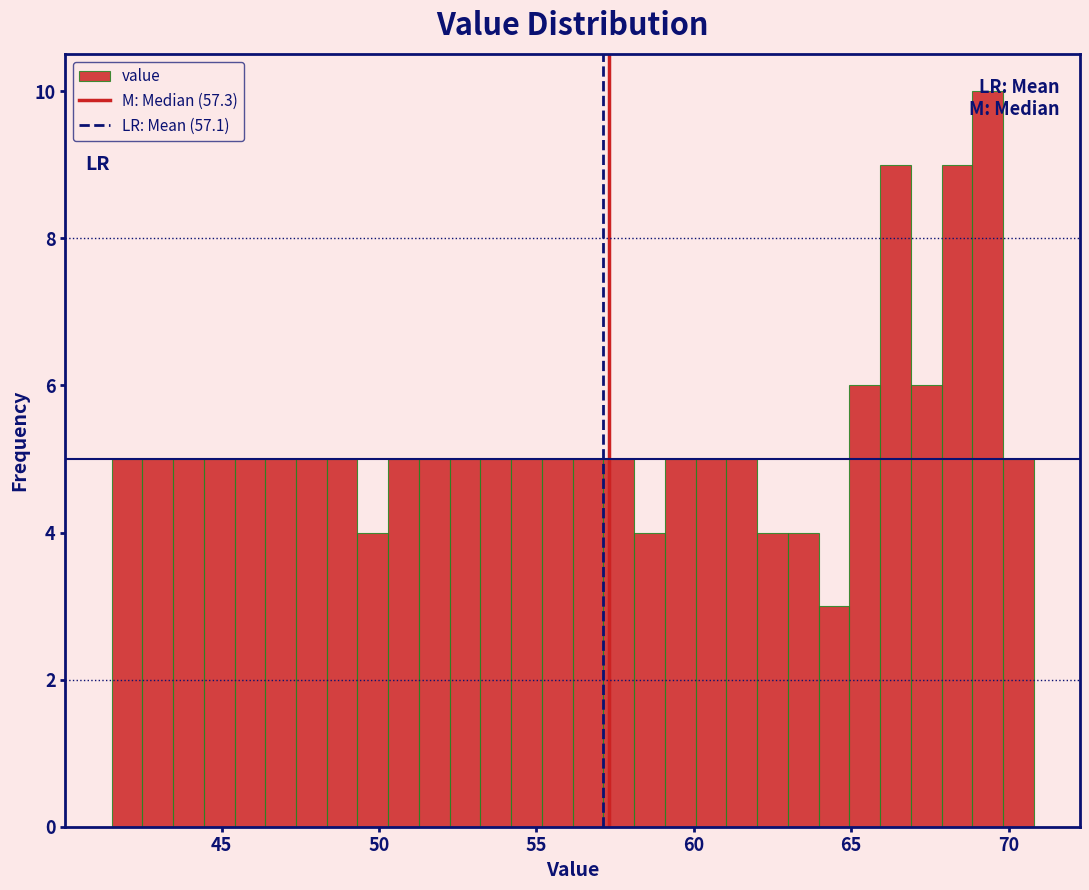

Read against the x-axis, roughly where is the centre of the tallest bar?

69.5